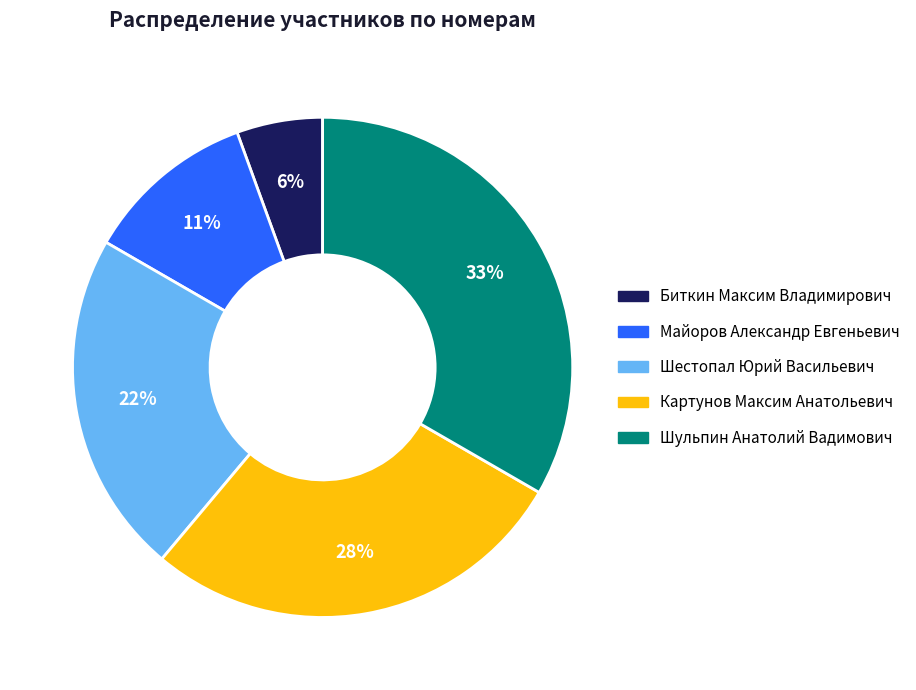

To the nearest percent, what portion does Шестопал Юрий Васильевич represent?

22%